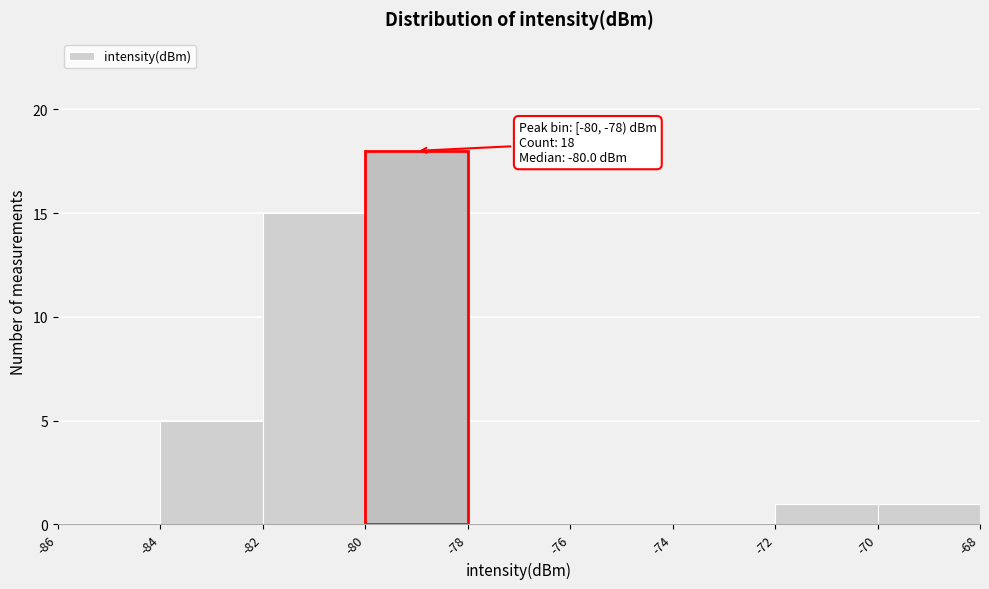

Over which range of the x-axis is the bar tallest?

-80 to -78